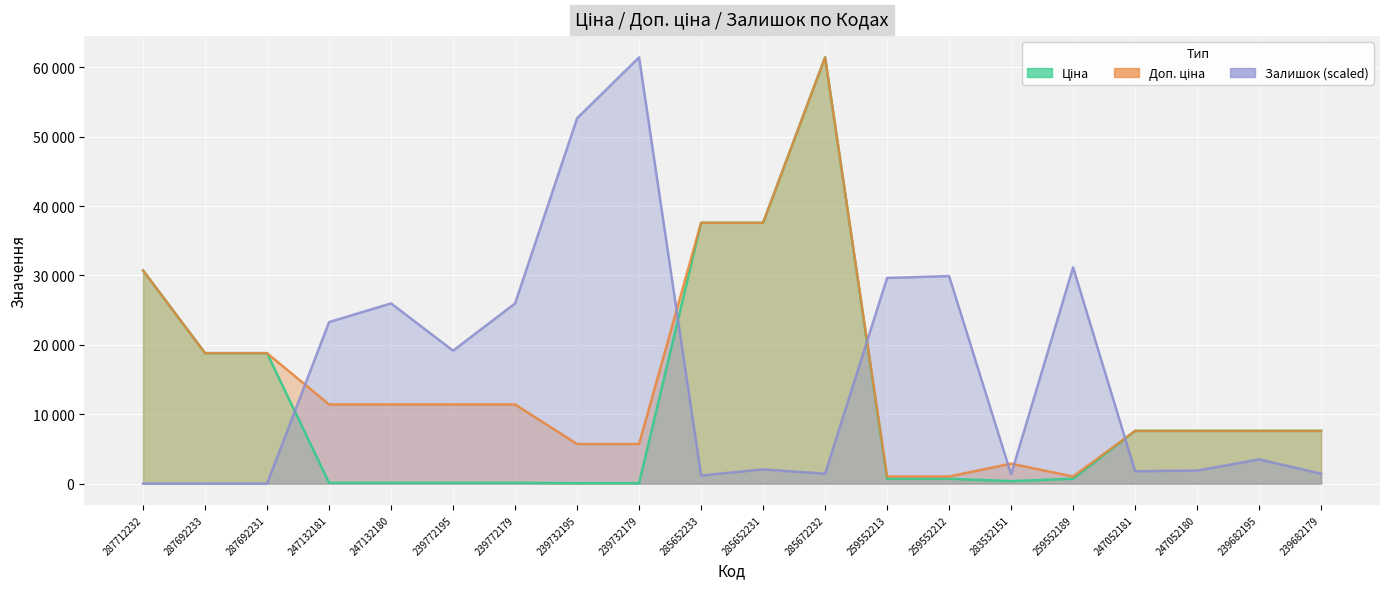

What is the maximum value shown in the chart?

61434.3